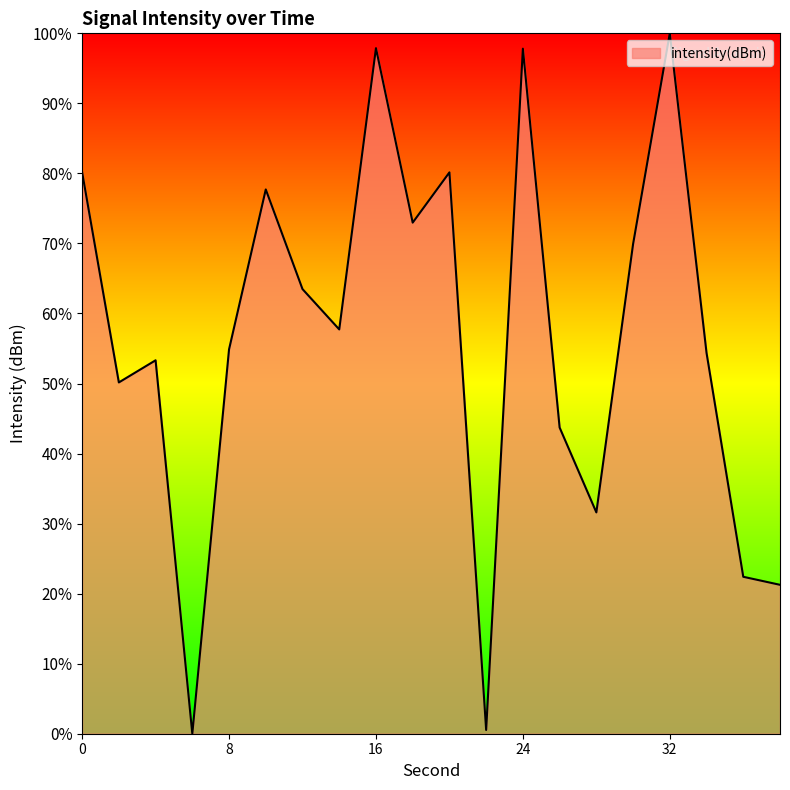

What is the greatest value displayed?

100.0